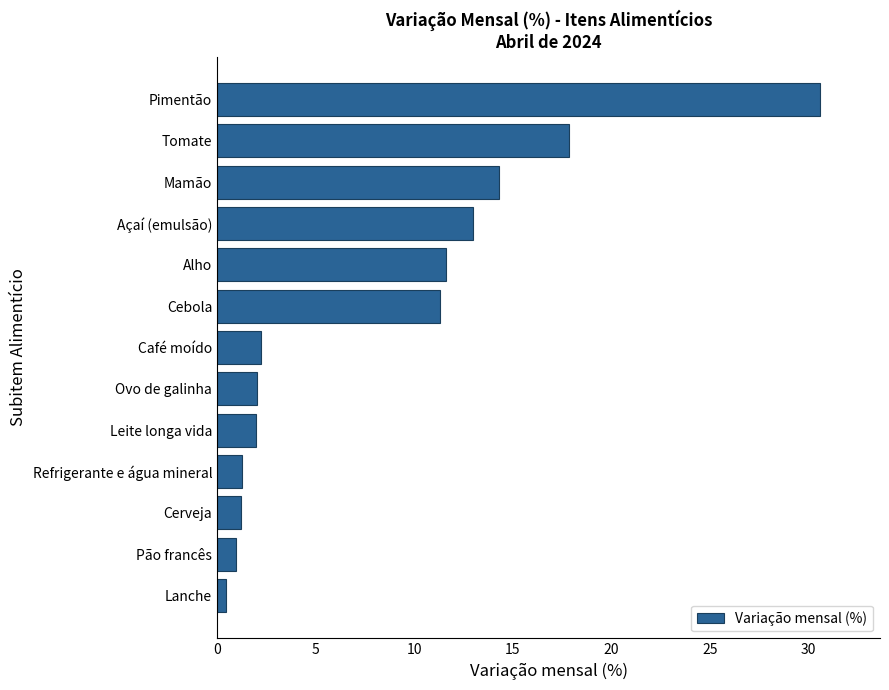

Are the bars horizontal?

Yes